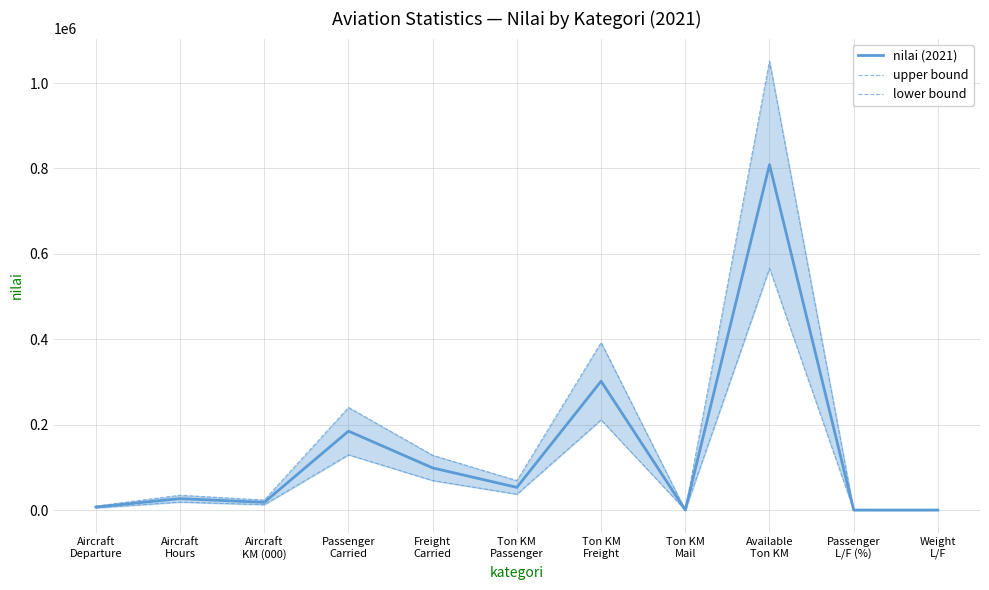

How many interior local peaks does the nilai (2021) series have?

4